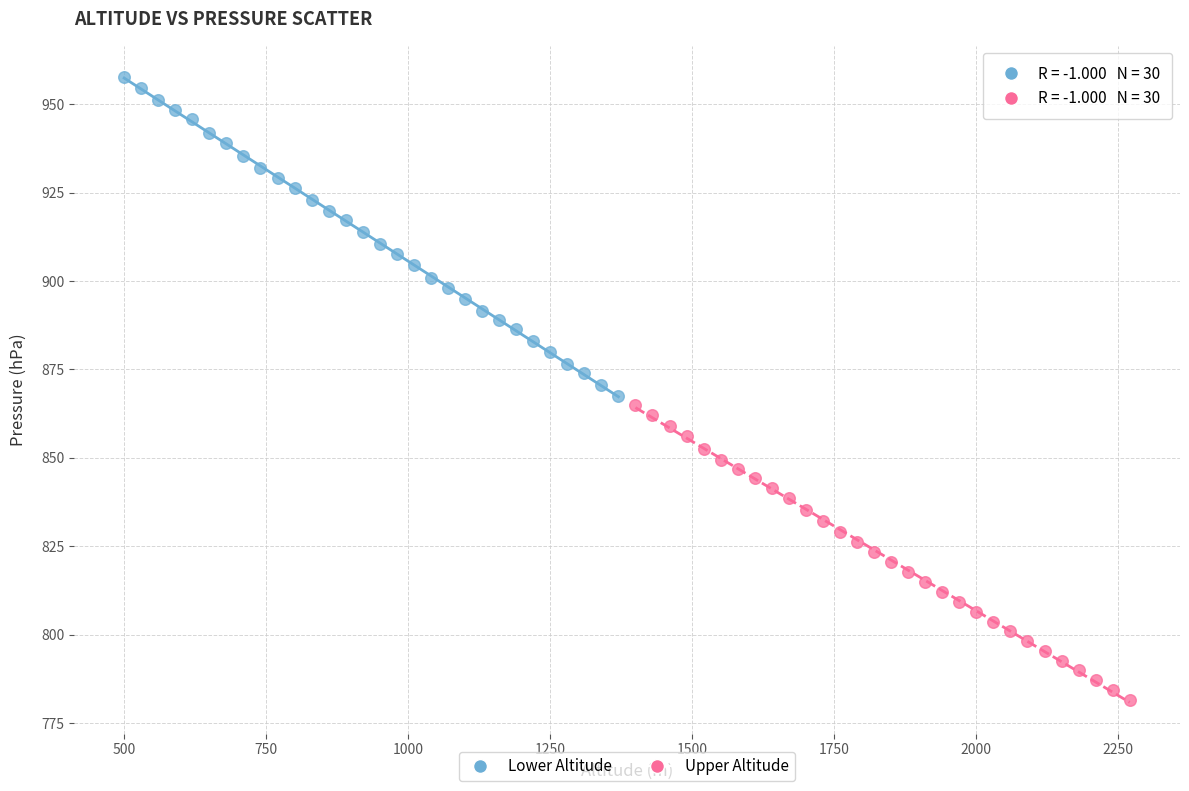

Which series has the largest Y range (max minus min)?

Lower Altitude